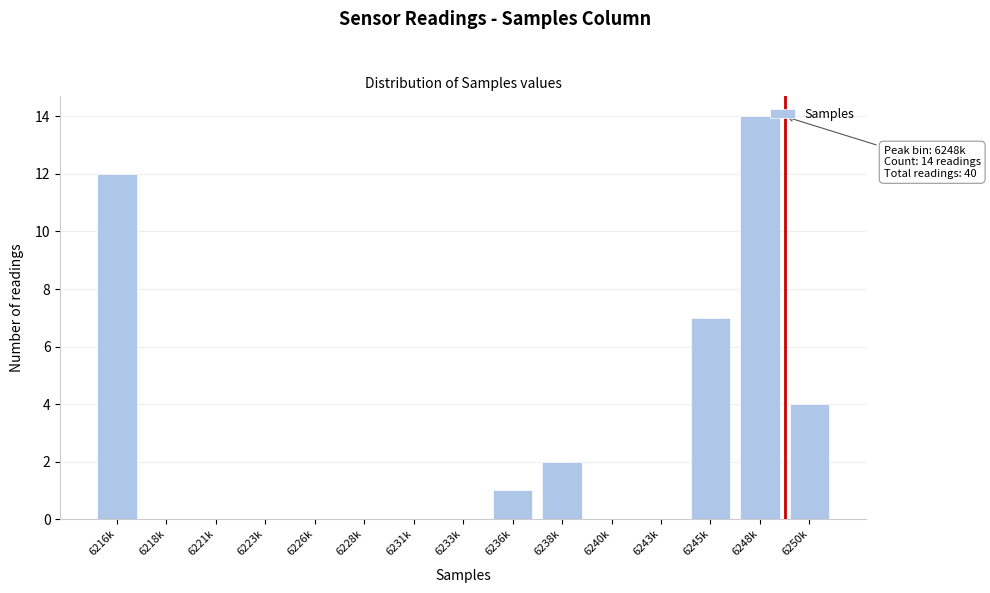

Reading left to right, list all the values displayed in this chart.

6216k=12	6218k=0	6221k=0	6223k=0	6226k=0	6228k=0	6231k=0	6233k=0	6236k=1	6238k=2	6240k=0	6243k=0	6245k=7	6248k=14	6250k=4